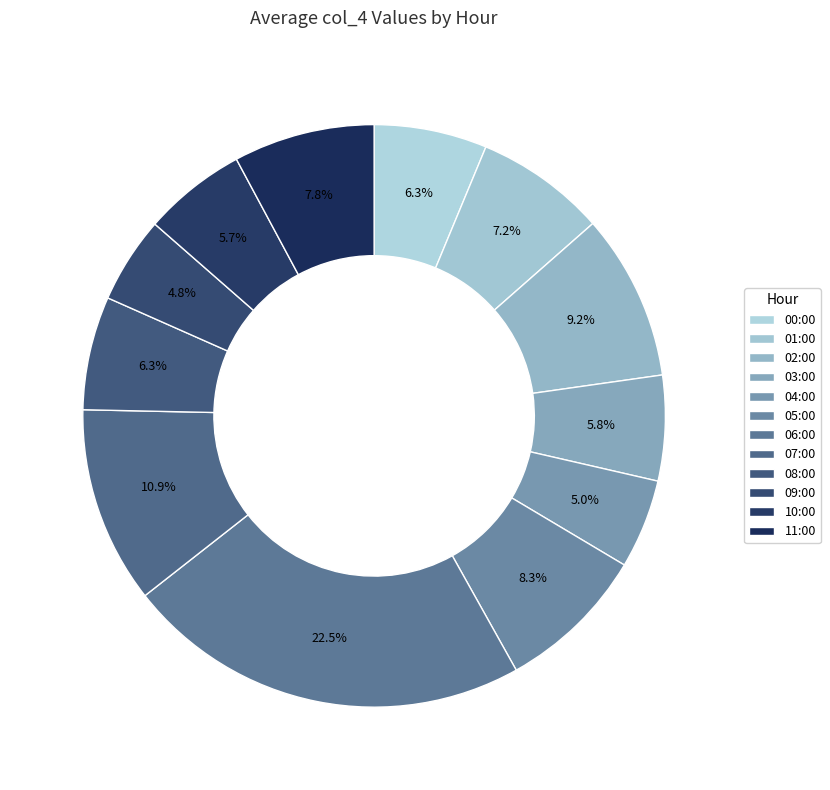

To the nearest percent, what is the average slice percentage?

8%